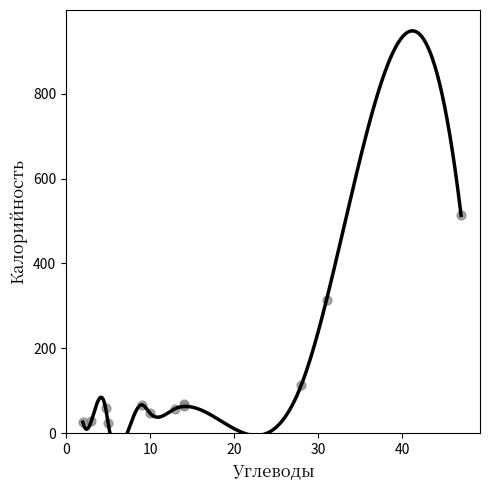

What Y value in the scatter plot is closest to 268?

315